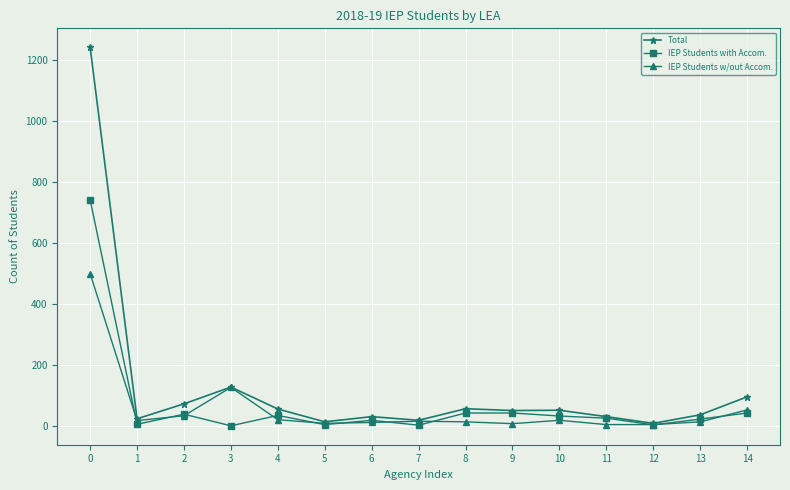

Where is the first local maximum for IEP Students w/out Accom.?

3